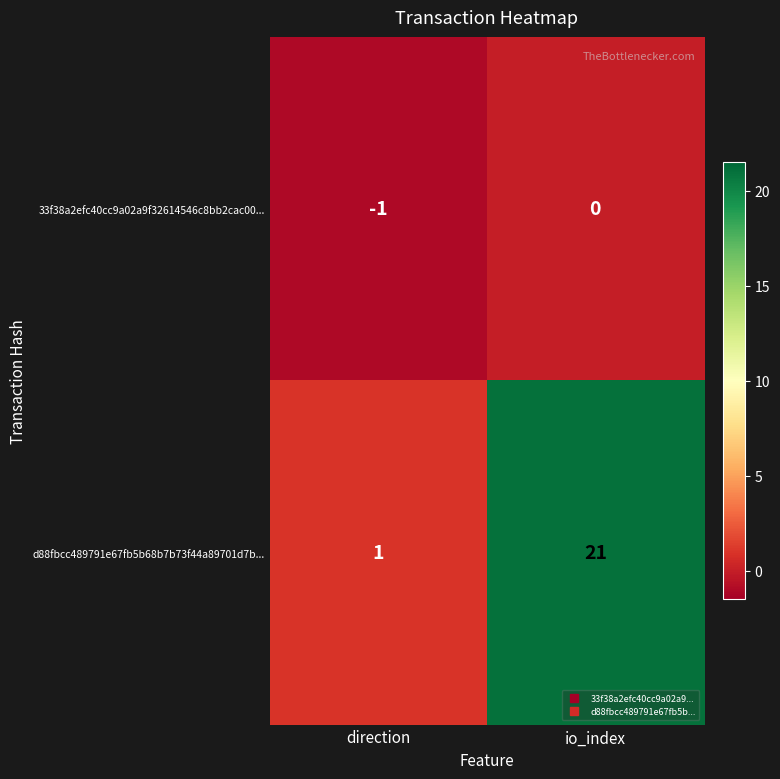

Which category has the lowest value across all series?

direction